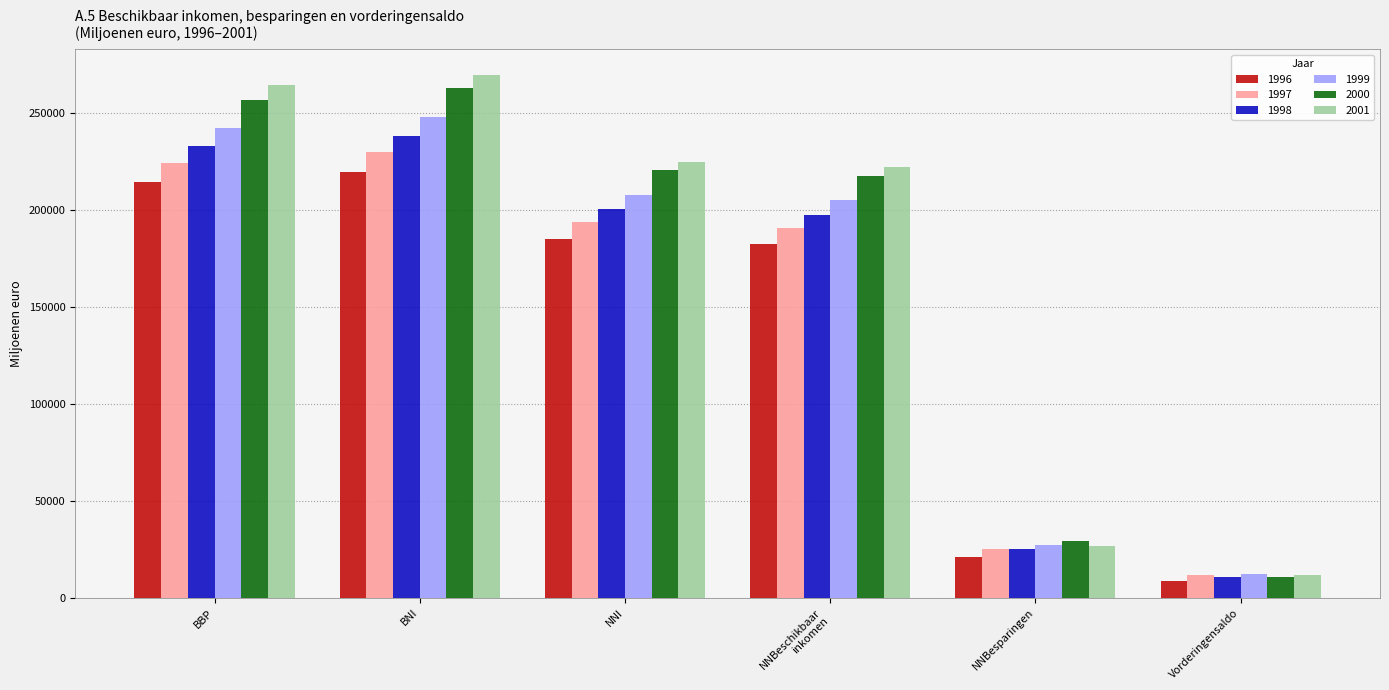

What is the label of the 1st bar from the left?

BBP